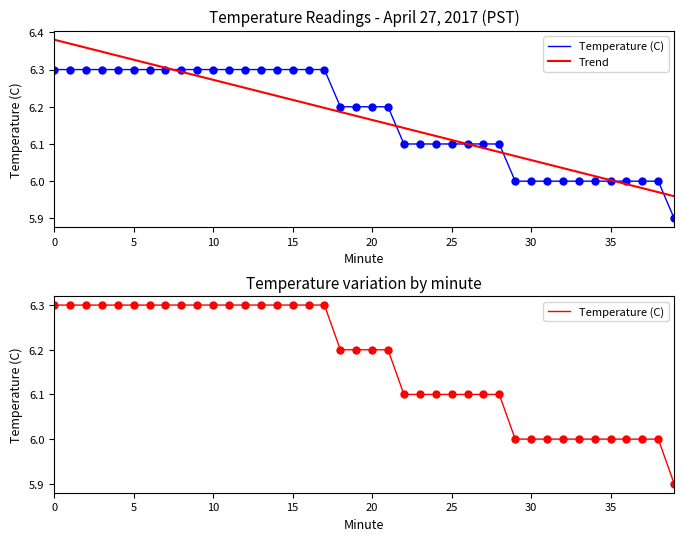

What is the value of the Trend point at the 2nd from the left?

6.4